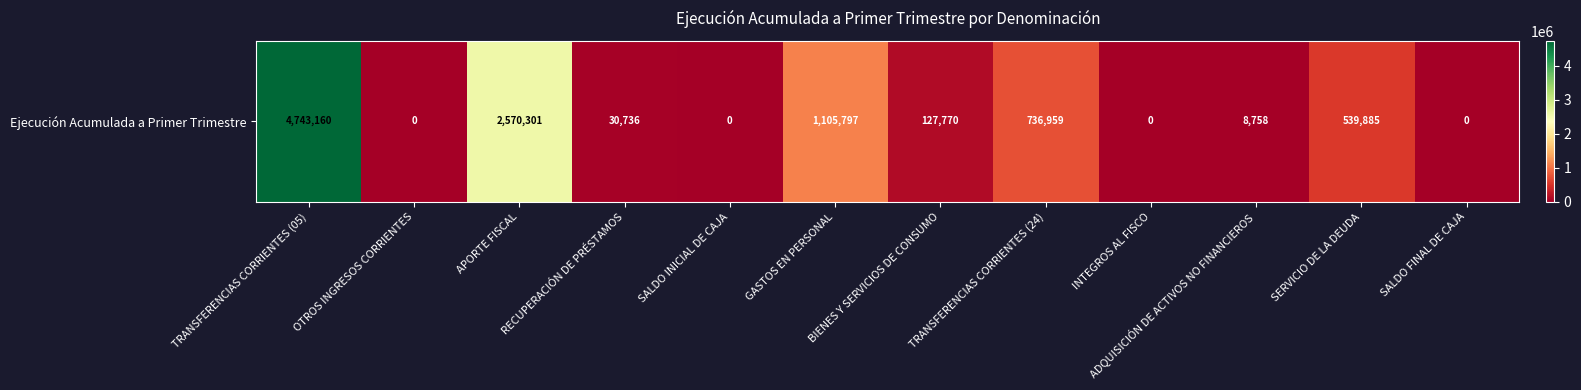

What is the difference between the values at TRANSFERENCIAS CORRIENTES (05) and ADQUISICIÓN DE ACTIVOS NO FINANCIEROS?

4734402